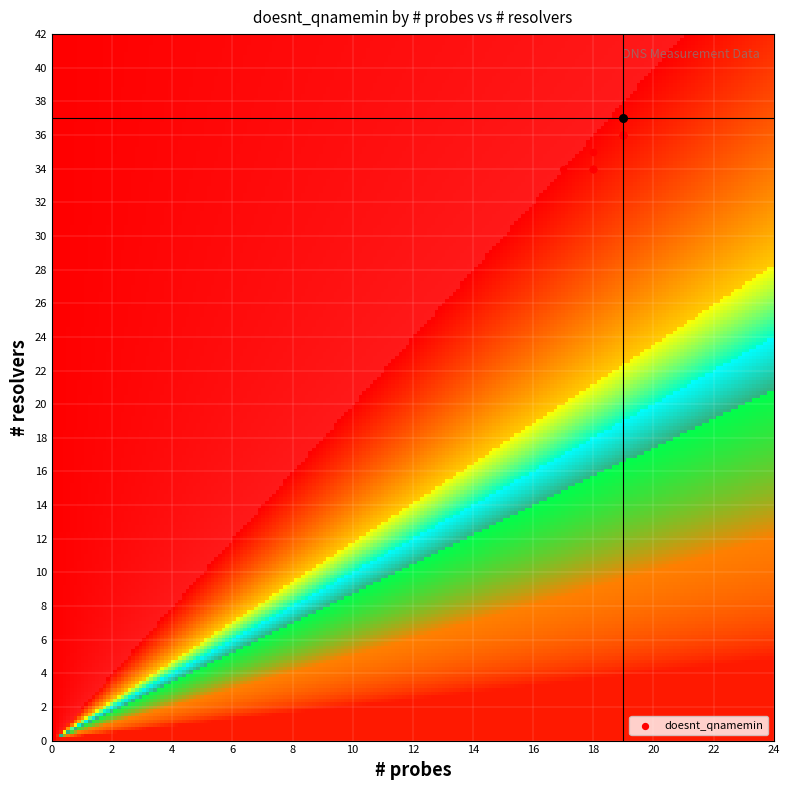

What is the maximum value shown in the chart?

37